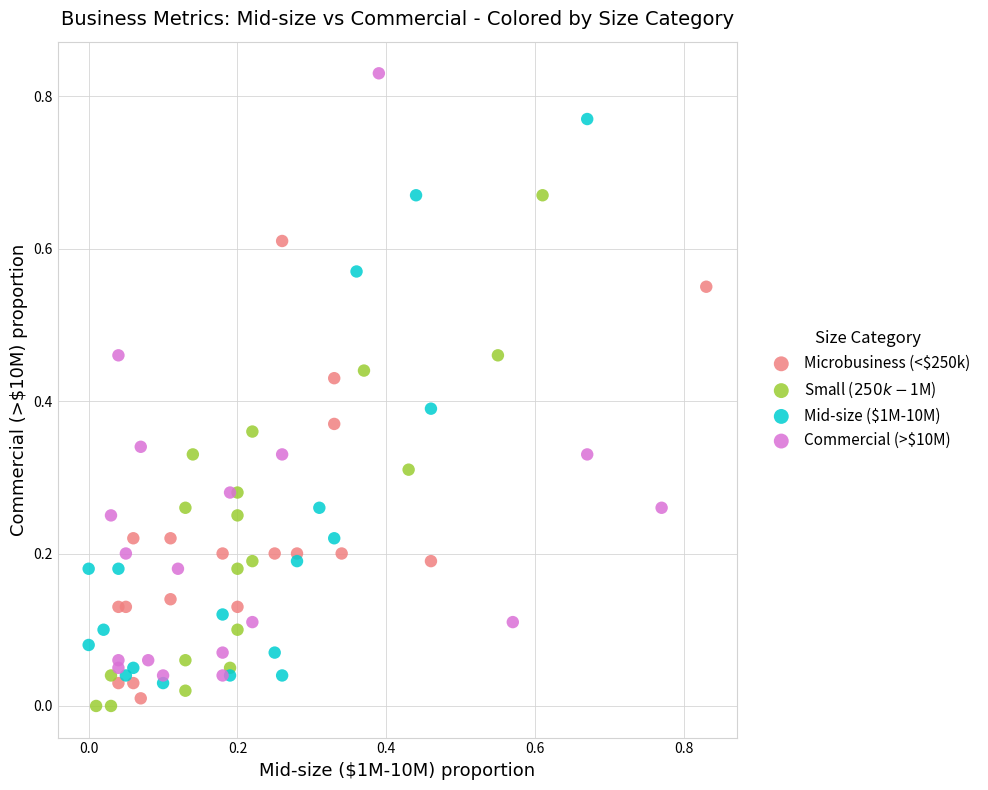

Which series has the widest spread of Y values?

Commercial (>$10M)